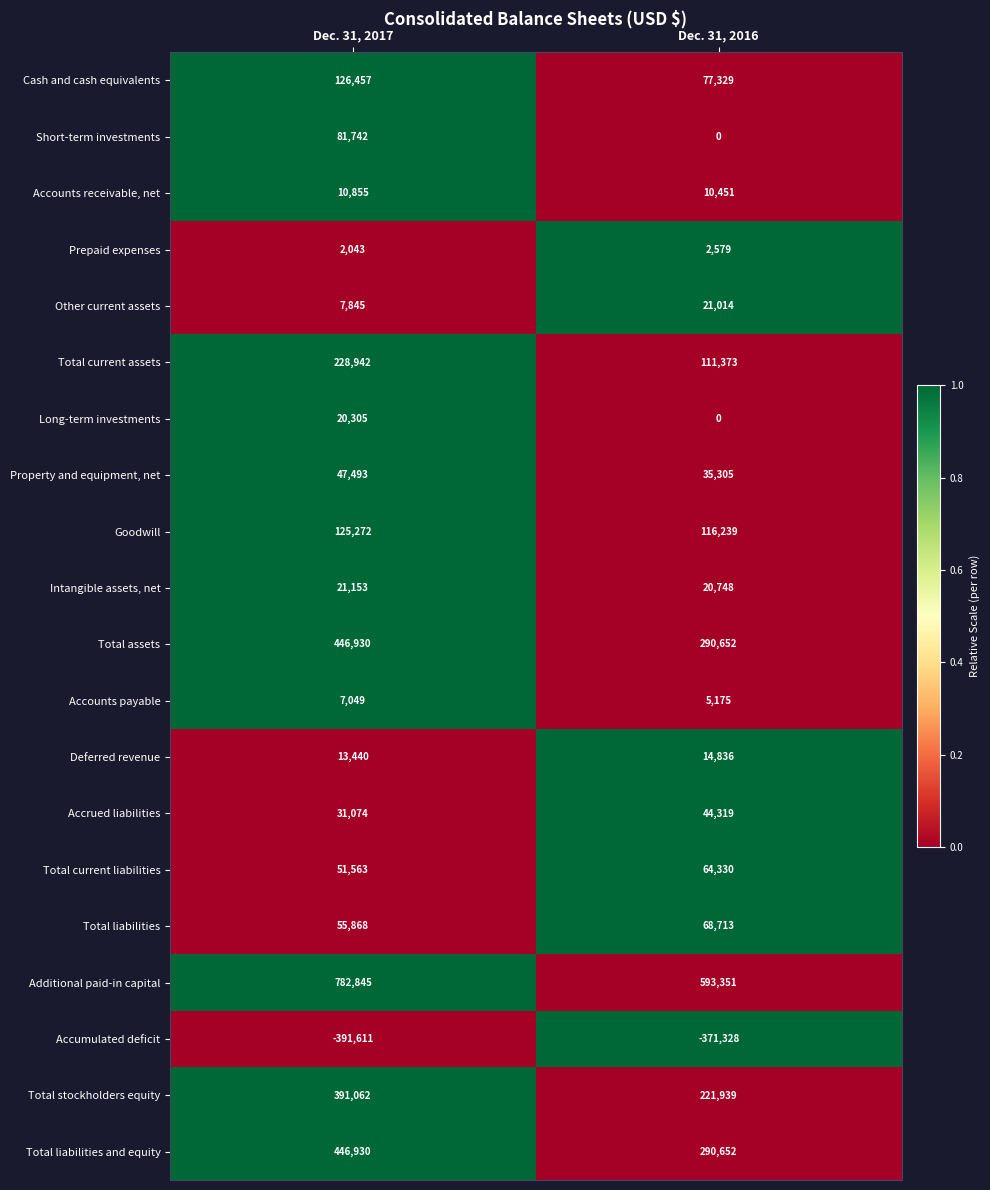

At which category does the chart reach its peak across all series?

Dec. 31, 2017